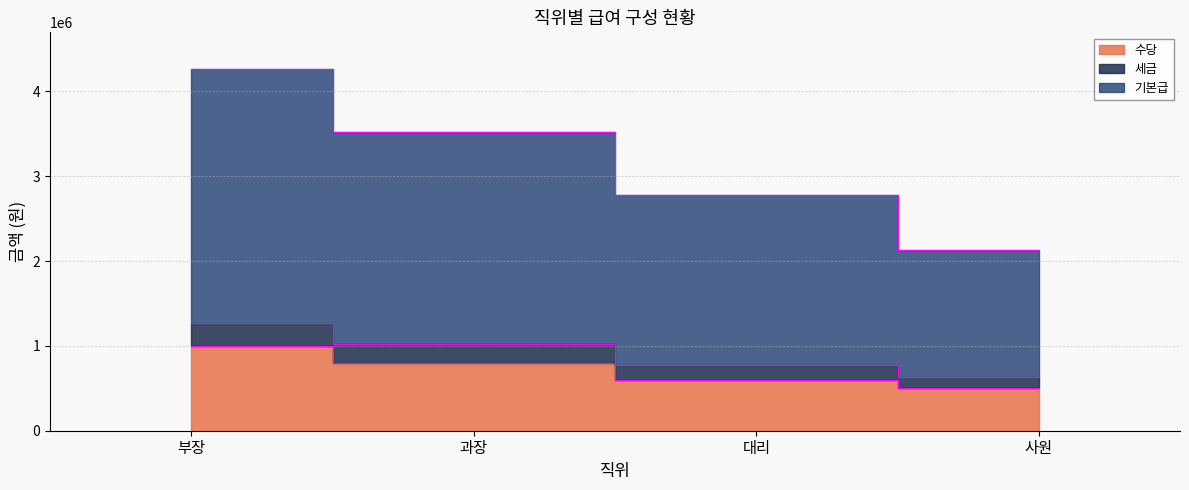

True or false: 세금 has more than 1 interior local peaks.

False